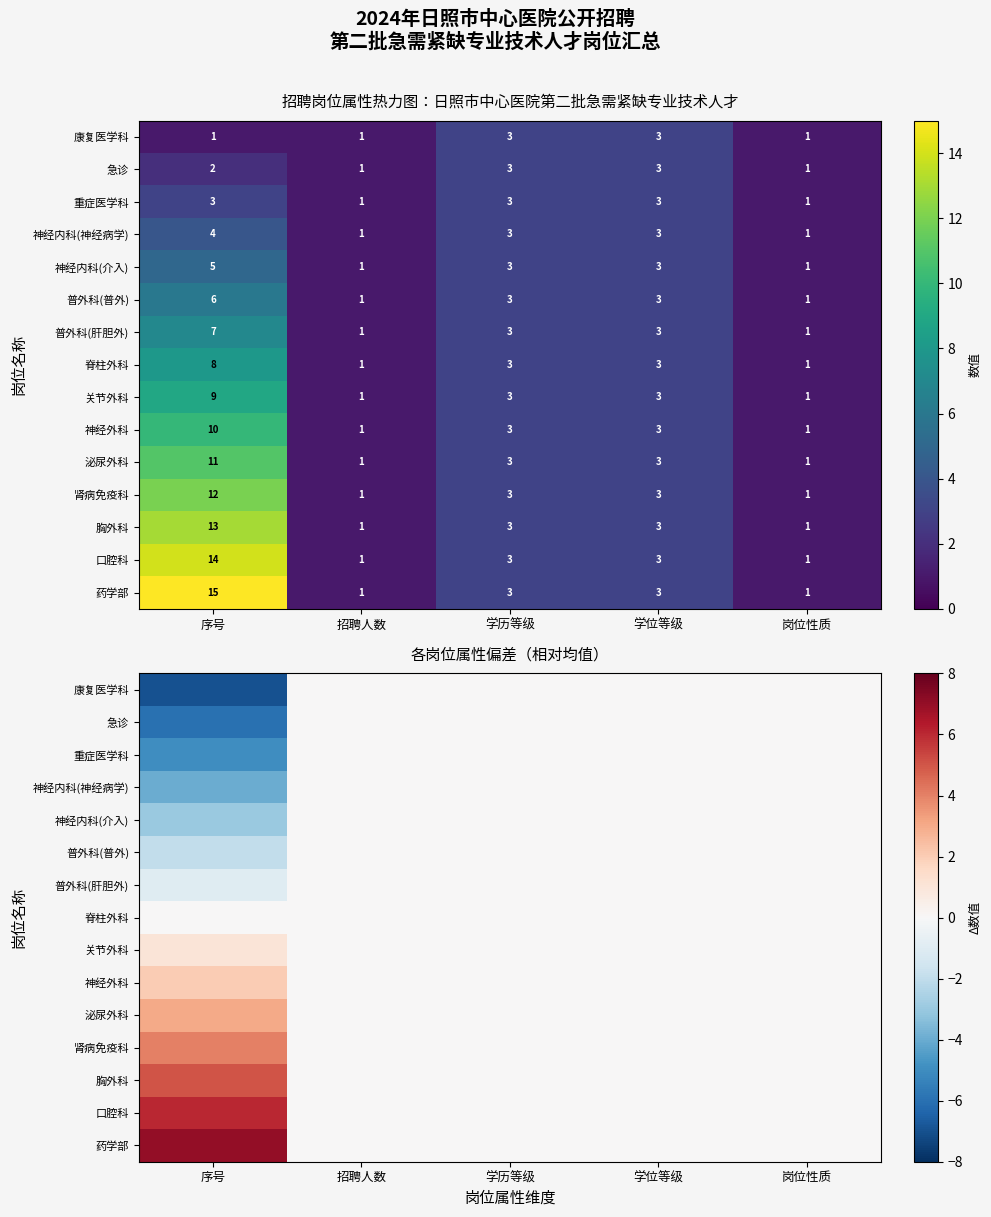

The value of 泌尿外科 at 学位等级 is 0. True or false?

True